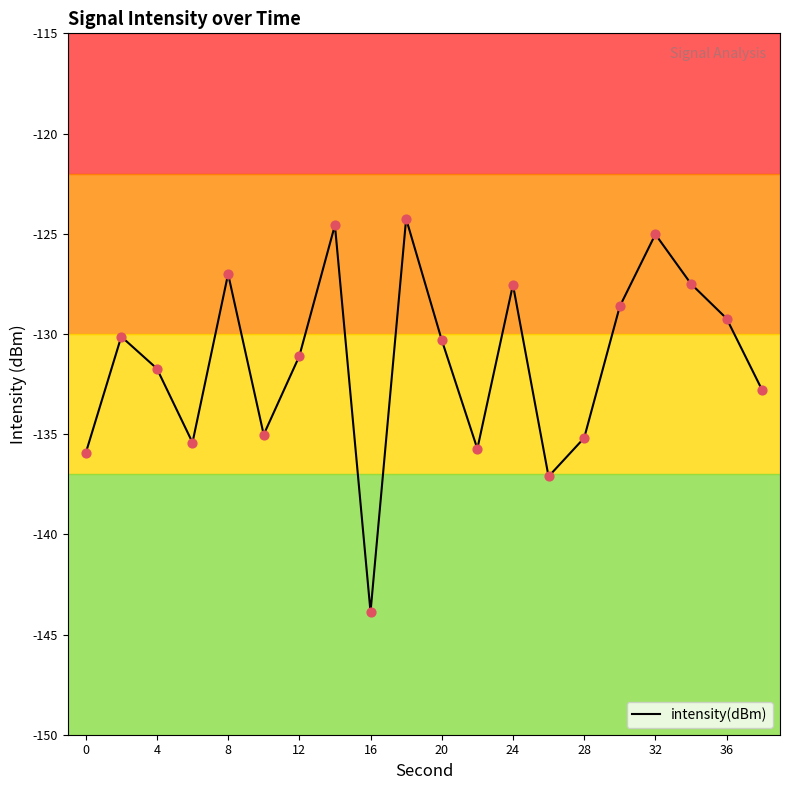

What is the greatest value displayed?

-124.3